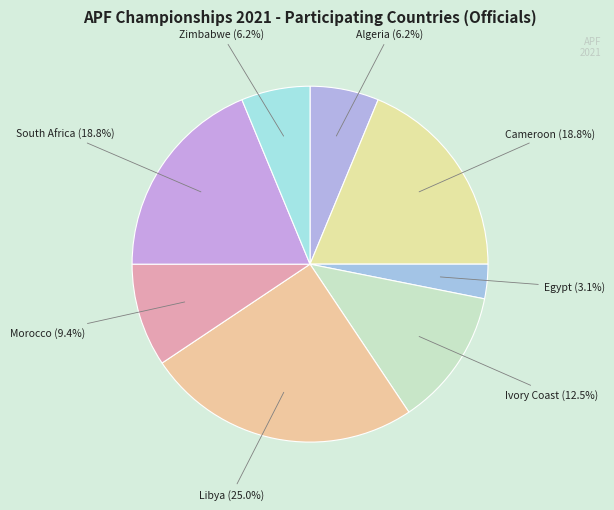

Do Algeria and Cameroon together represent more than half of the pie?

No